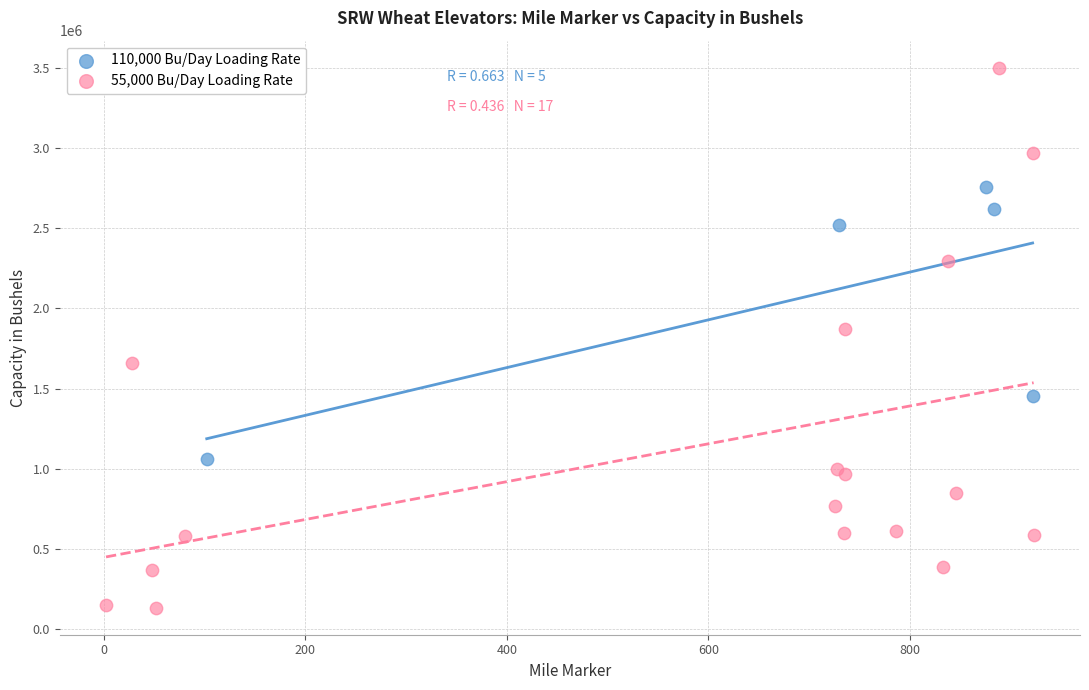

What are all the series names shown in the legend?

110,000 Bu/Day Loading Rate, 55,000 Bu/Day Loading Rate